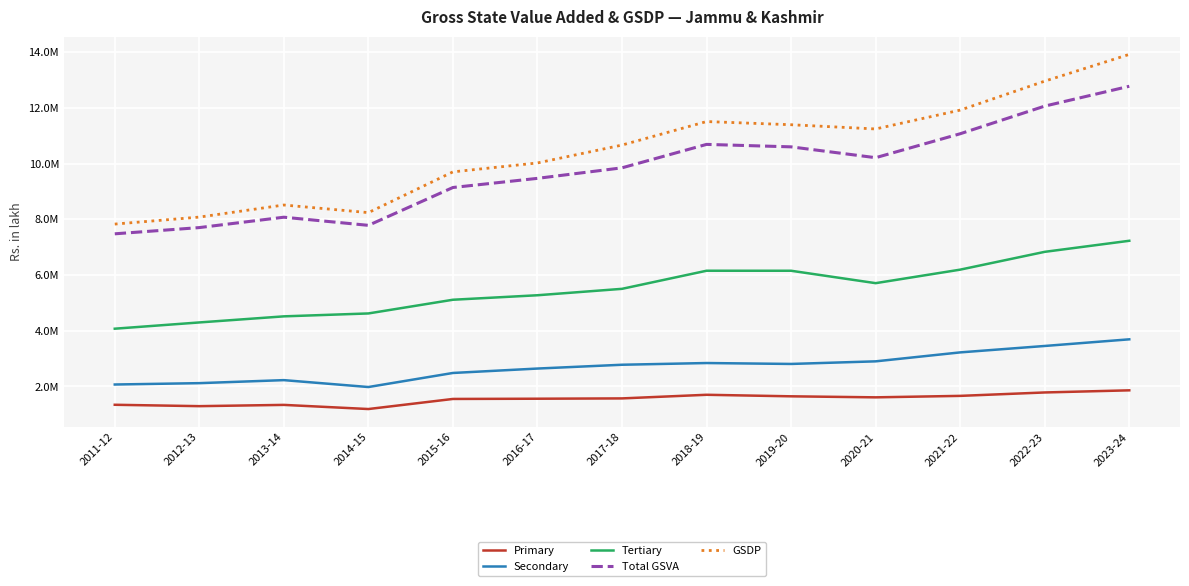

Reading left to right, extract all data points from this chart.

Primary: 2011-12=1339277.8	2012-13=1289642.4	2013-14=1335086.6	2014-15=1186205.6	2015-16=1548386.0	2016-17=1556650.9	2017-18=1567869.1	2018-19=1697983.7	2019-20=1642767.9	2020-21=1605967.4	2021-22=1658645.6	2022-23=1781273.5	2023-24=1857681.1
Secondary: 2011-12=2066742.0	2012-13=2115366.6	2013-14=2223849.4	2014-15=1976257.0	2015-16=2481073.3	2016-17=2639628.5	2017-18=2776068.3	2018-19=2837509.4	2019-20=2804915.9	2020-21=2898169.7	2021-22=3219628.4	2022-23=3450195.9	2023-24=3688656.5
Tertiary: 2011-12=4070053.0	2012-13=4294717.2	2013-14=4513243.4	2014-15=4617714.7	2015-16=5109557.7	2016-17=5270901.6	2017-18=5501205.8	2018-19=6150886.3	2019-20=6150199.4	2020-21=5704753.4	2021-22=6189990.8	2022-23=6829339.8	2023-24=7226308.3
Total GSVA: 2011-12=7476072.8	2012-13=7699726.3	2013-14=8072179.4	2014-15=7780177.3	2015-16=9139017.0	2016-17=9467180.9	2017-18=9845143.1	2018-19=10686379.4	2019-20=10597883.3	2020-21=10208890.5	2021-22=11068264.8	2022-23=12060809.2	2023-24=12772645.9
GSDP: 2011-12=7825554.8	2012-13=8076657.3	2013-14=8510179.4	2014-15=8237211.3	2015-16=9700134.0	2016-17=10020286.9	2017-18=10662414.1	2018-19=11506196.4	2019-20=11391908.3	2020-21=11240015.5	2021-22=11917418.8	2022-23=12957257.2	2023-24=13917127.9